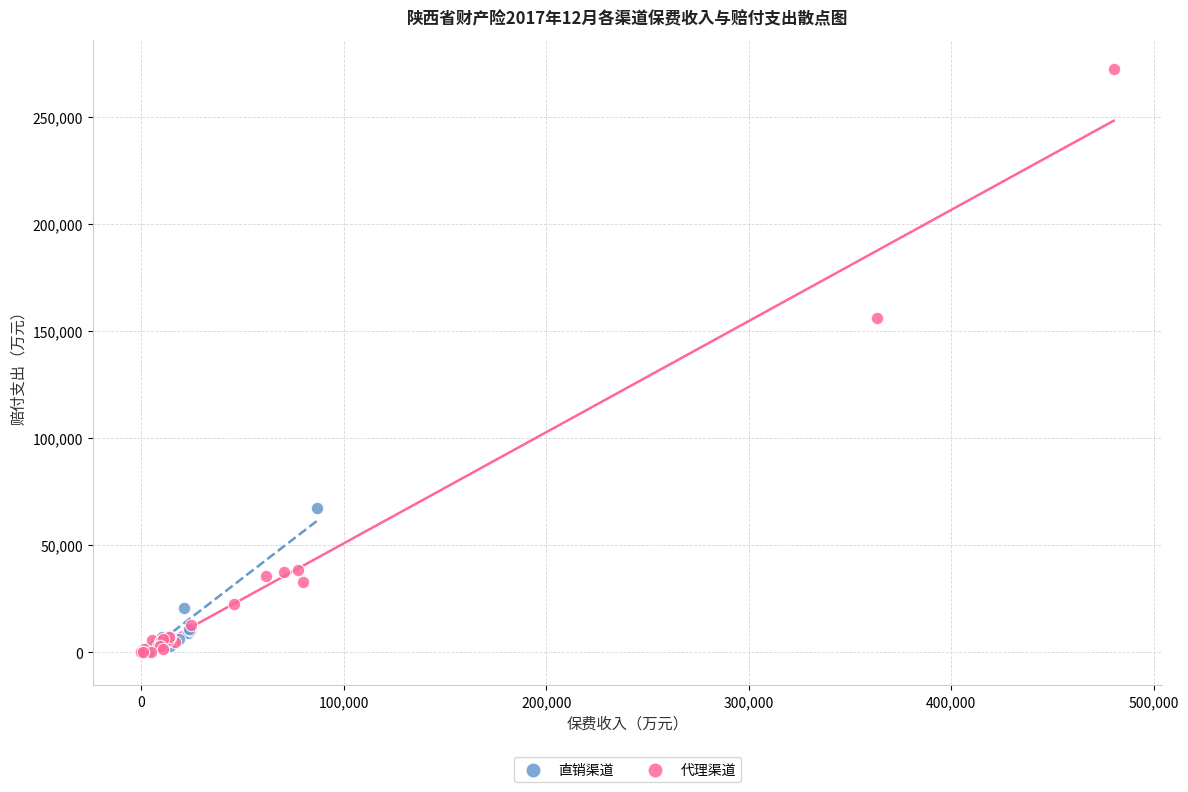

Which series contains the highest Y value?

代理渠道